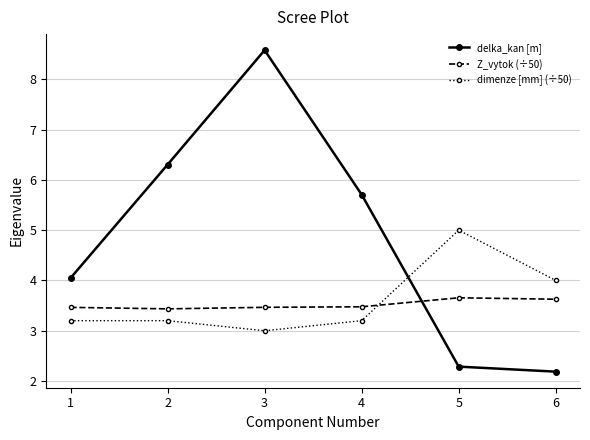

List the series in order of their peak value, lowest first.

Z_vytok (÷50), dimenze [mm] (÷50), delka_kan [m]